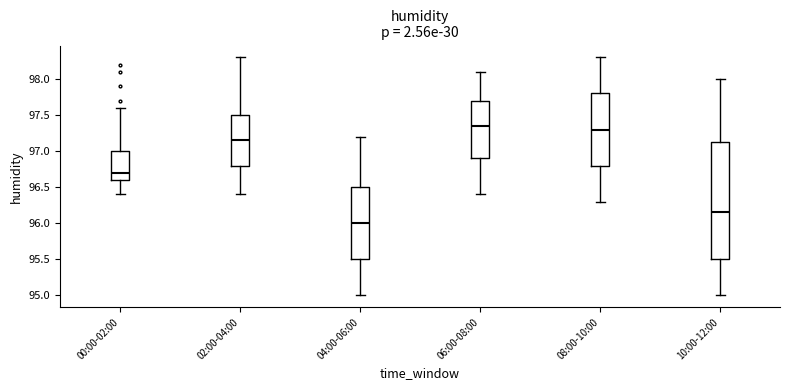

Which box is the tallest, from its lower edge to its upper edge?

10:00-12:00